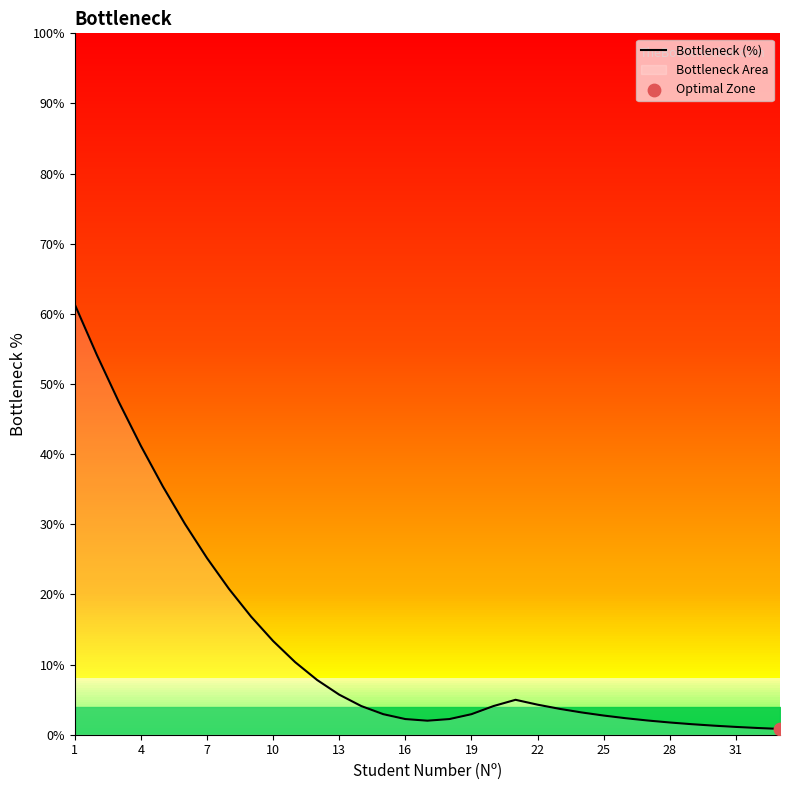

What is the highest value of the Bottleneck (%) series?

61.3